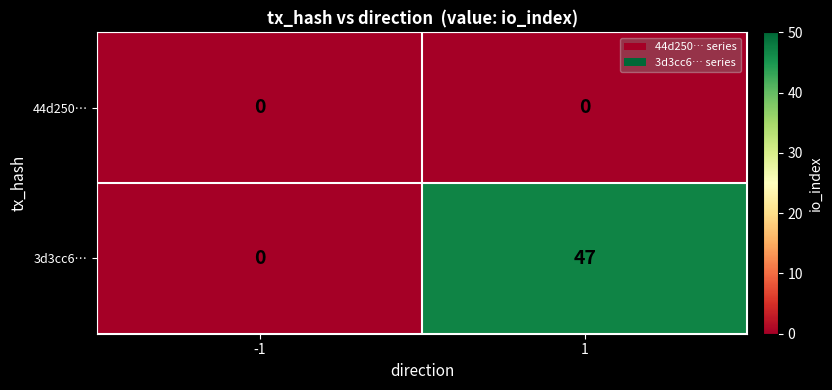

List the series in order of their peak value, lowest first.

44d250…, 3d3cc6…